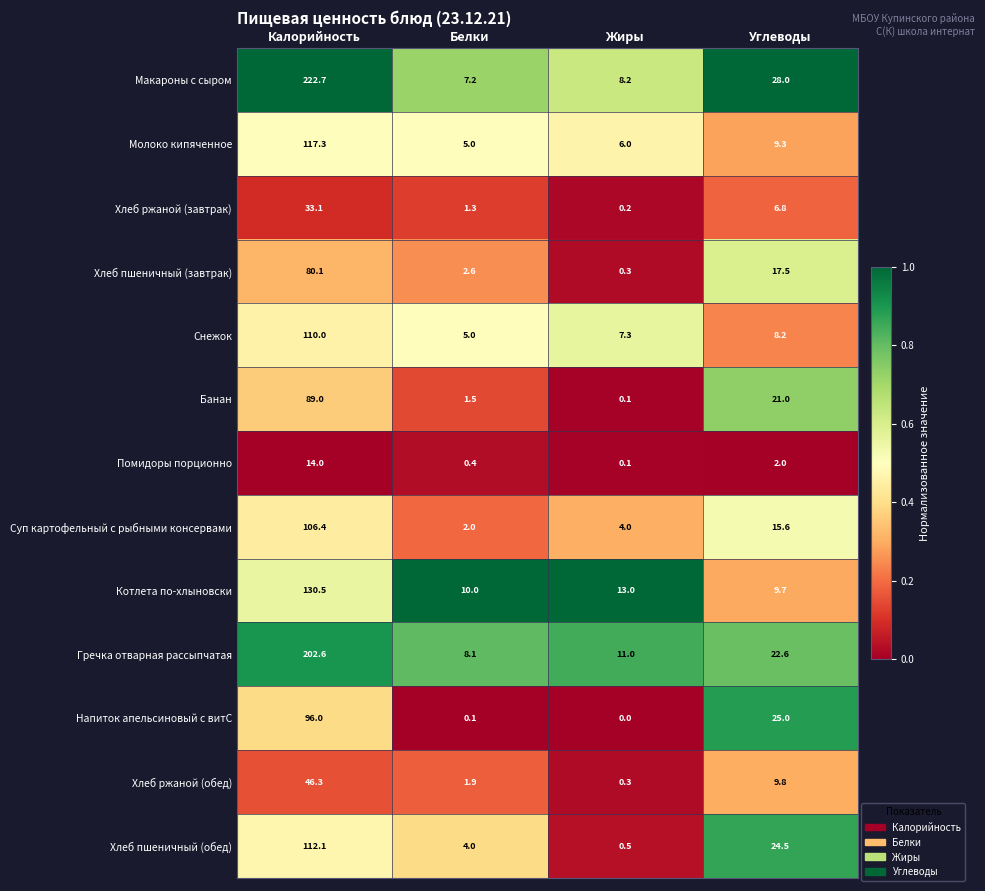

Which series changed the most between Калорийность and Жиры?

Макароны с сыром